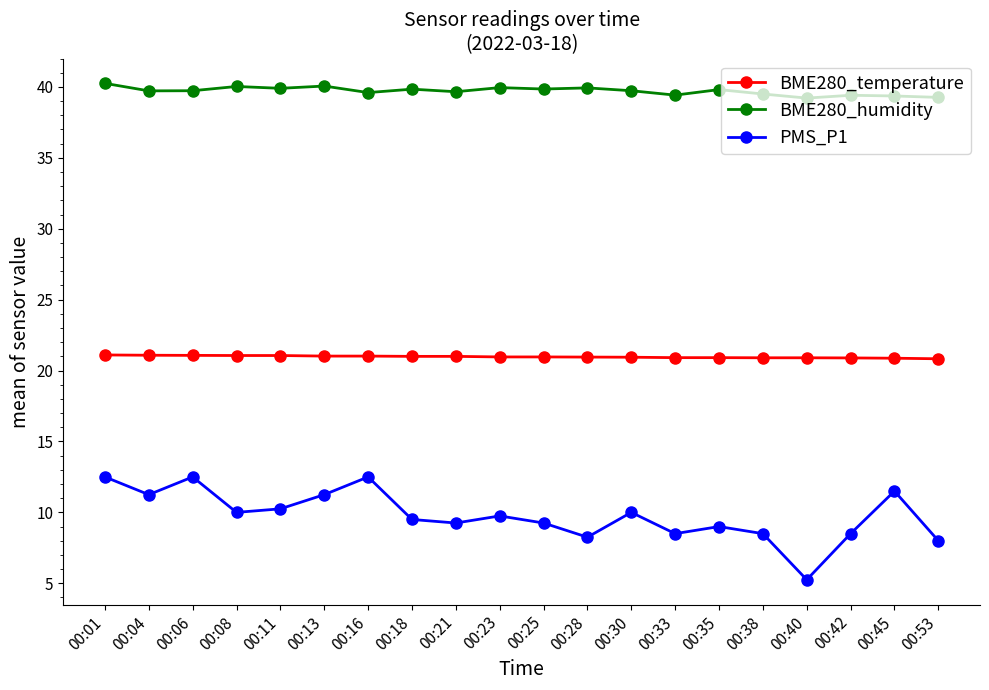

At how many categories does at least one series exceed 13?

20